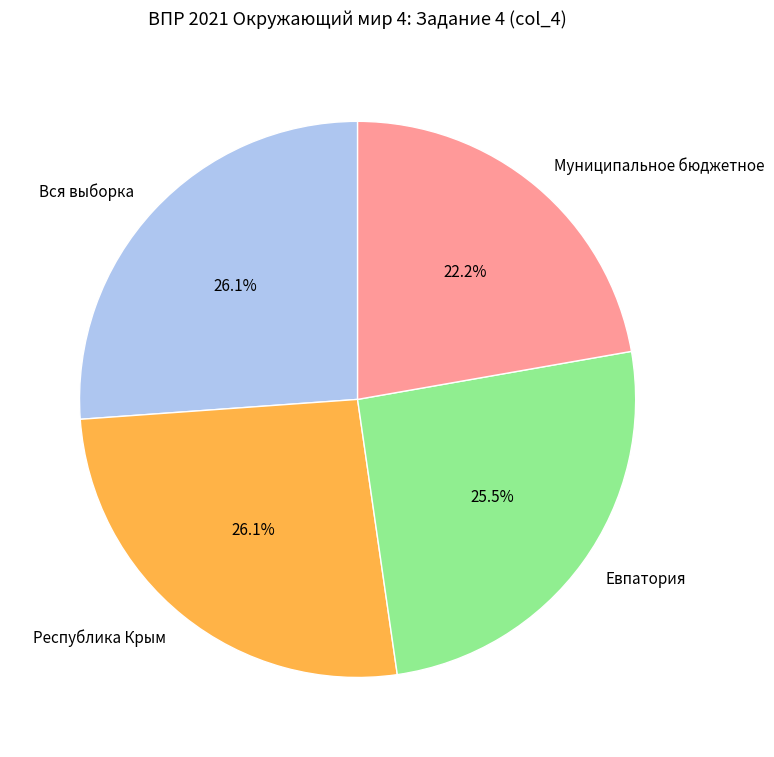

Which has a higher value, Муниципальное бюджетное or Республика Крым?

Республика Крым